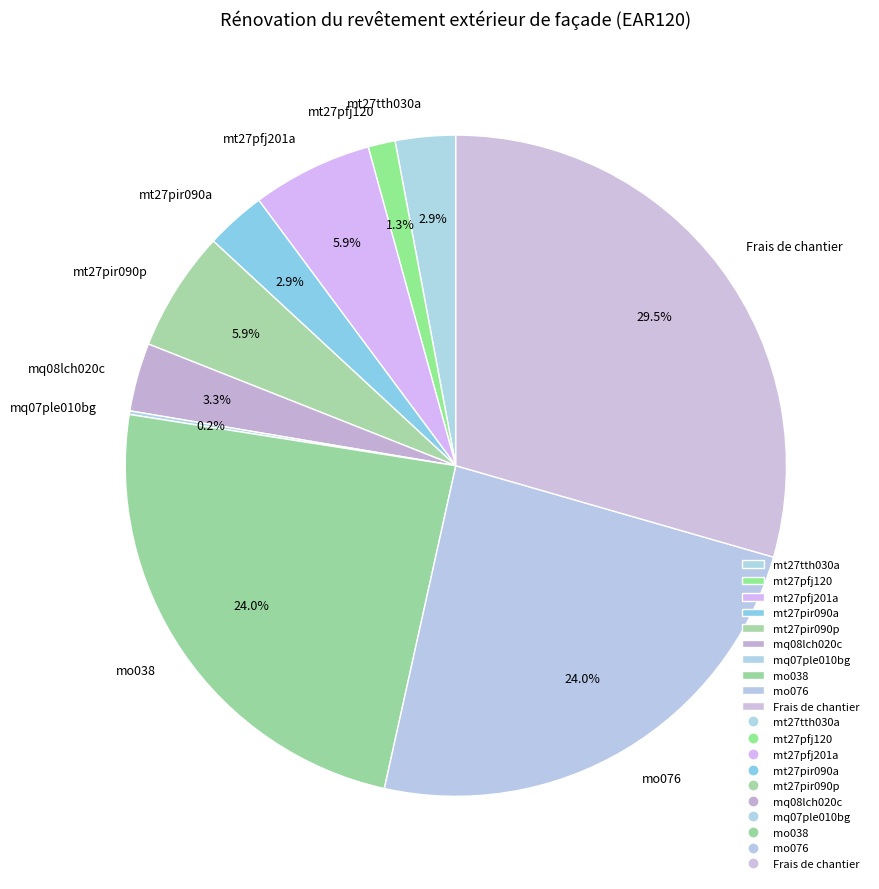

What percentage is NOT represented by mt27tth030a?

97.1%